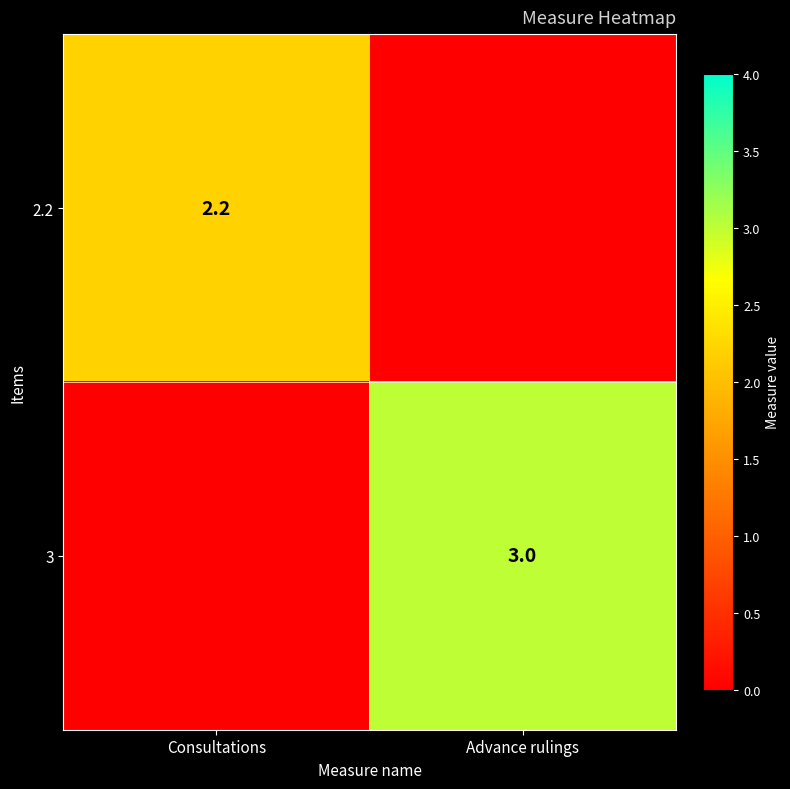

True or false: 3 has a value of 1.6 at Advance rulings.

False